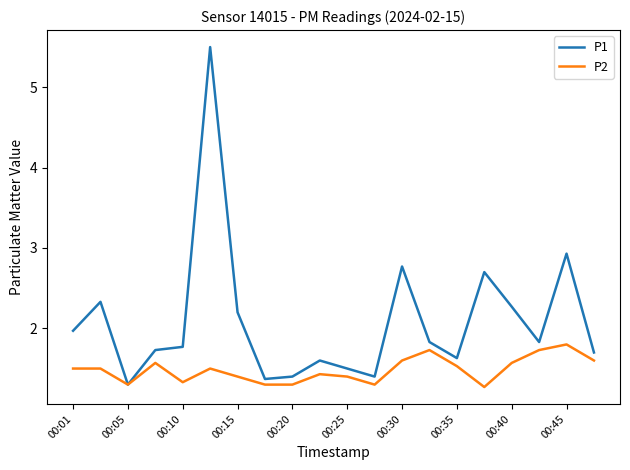

List the series in order of their peak value, lowest first.

P2, P1